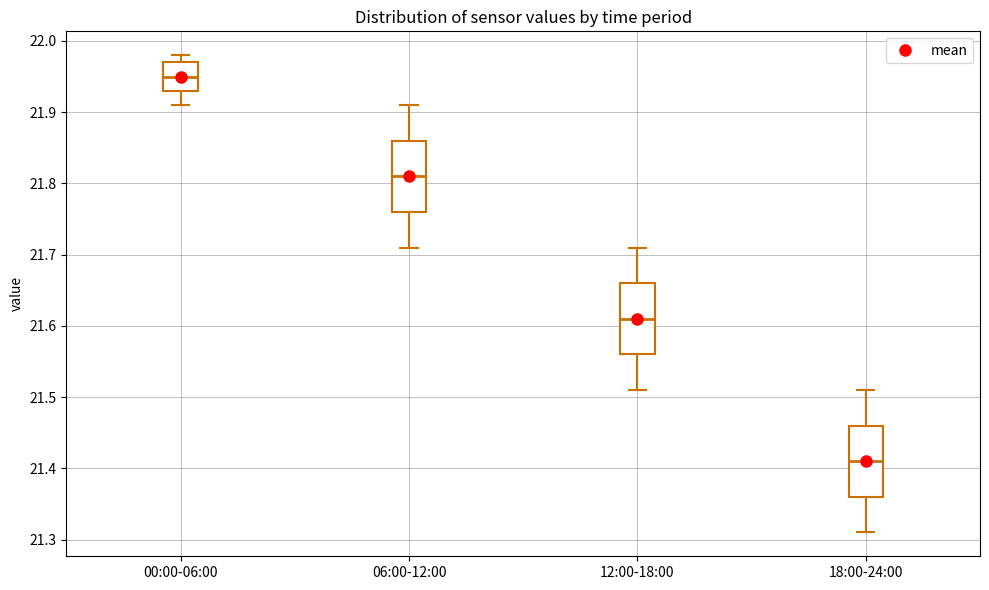

Where does the upper whisker of the box for 06:00-12:00 end on the y-axis? The values are not printed on the chart, so give them approximately, as read against the axis.

21.91